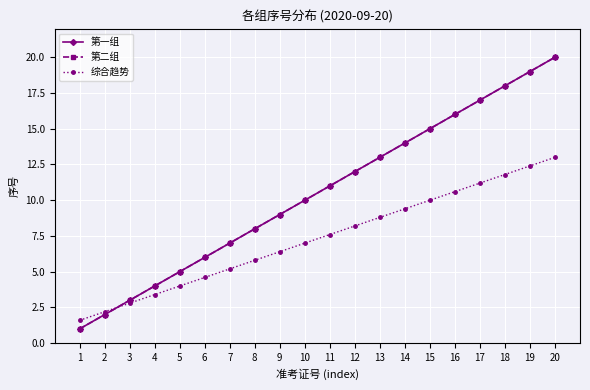

What is the greatest value displayed?

20.0